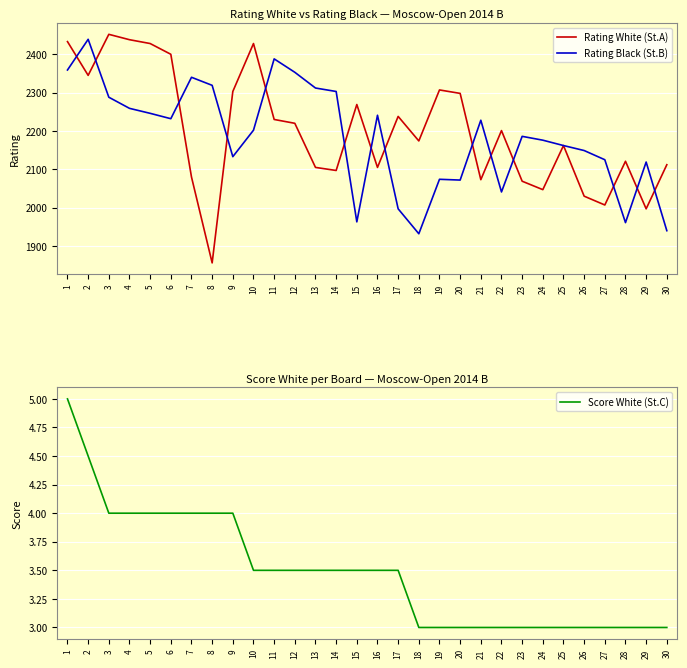

What is the sum of the Rating White (St.A) values at 27 and 20?

4305